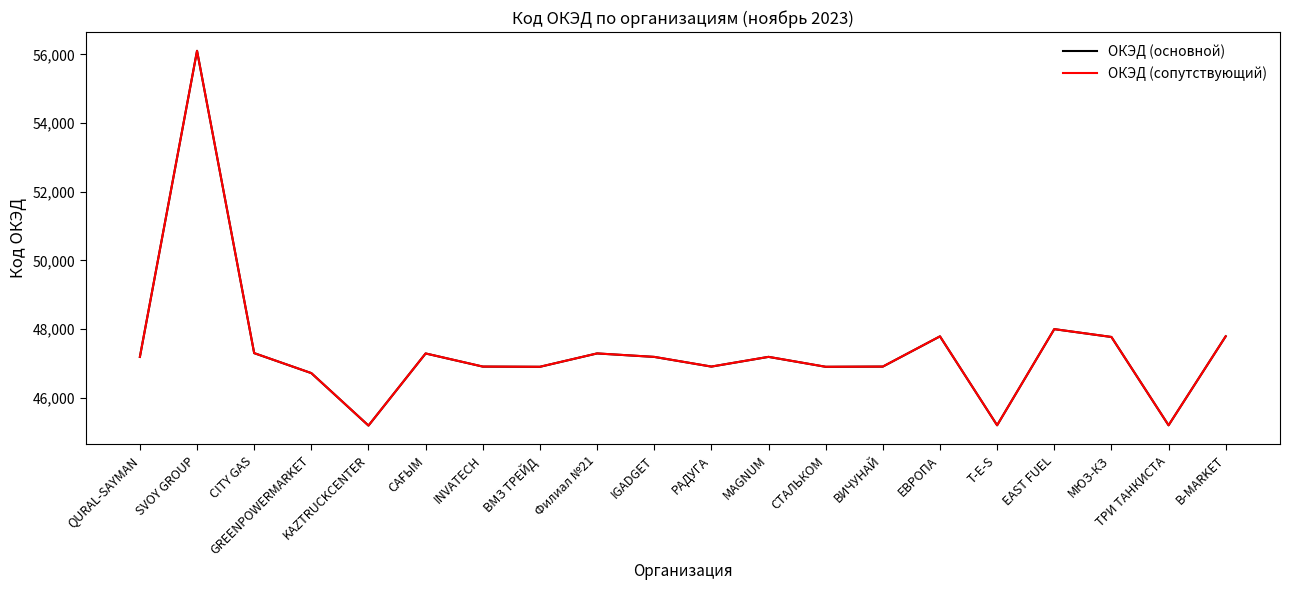

What is the difference between the second highest and second lowest values in the ОКЭД (сопутствующий) series?

2798